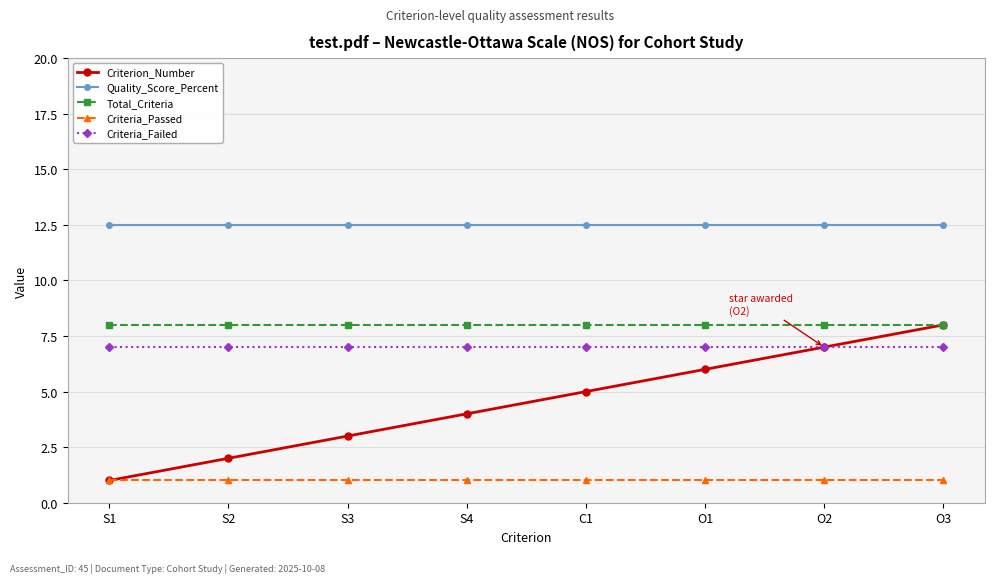

What is the smallest value displayed?

1.0